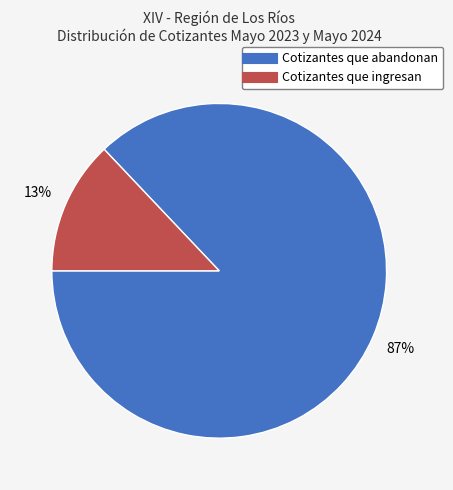

The Cotizantes que ingresan slice represents 28% of the pie. True or false?

False